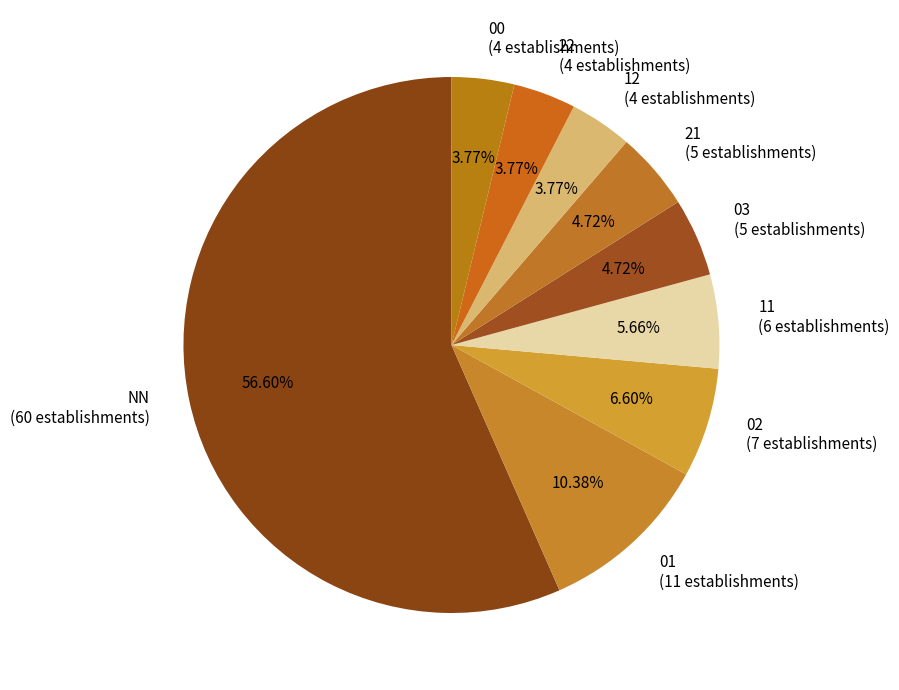

What is the total percentage of NN and 03?

61.3%